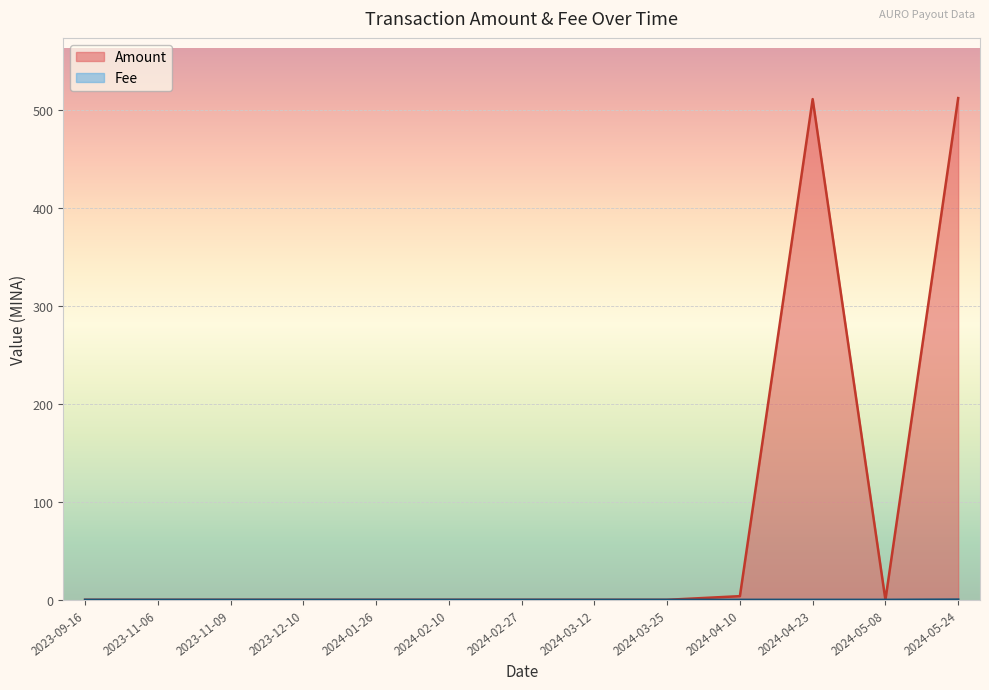

In Amount, how many points are higher than both neighbors (excluding endpoints)?

3